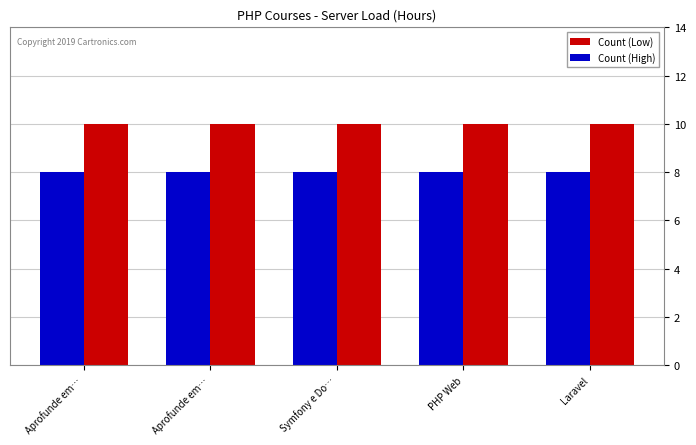

How many groups of bars are there?

5